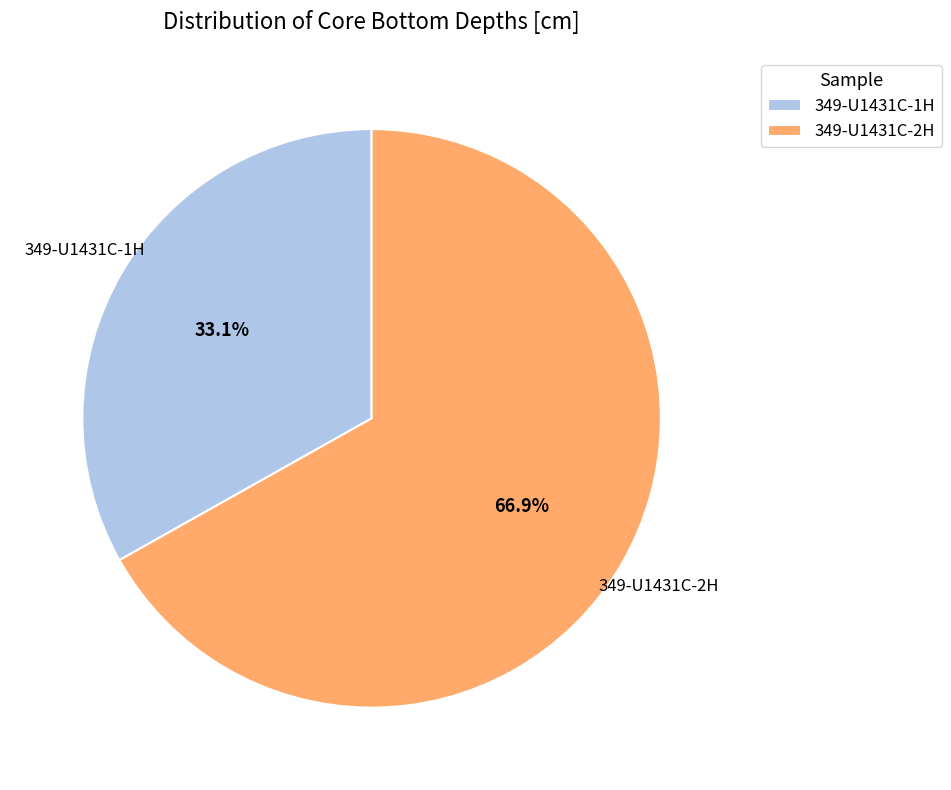

Do 349-U1431C-1H and 349-U1431C-2H together represent more than half of the pie?

Yes